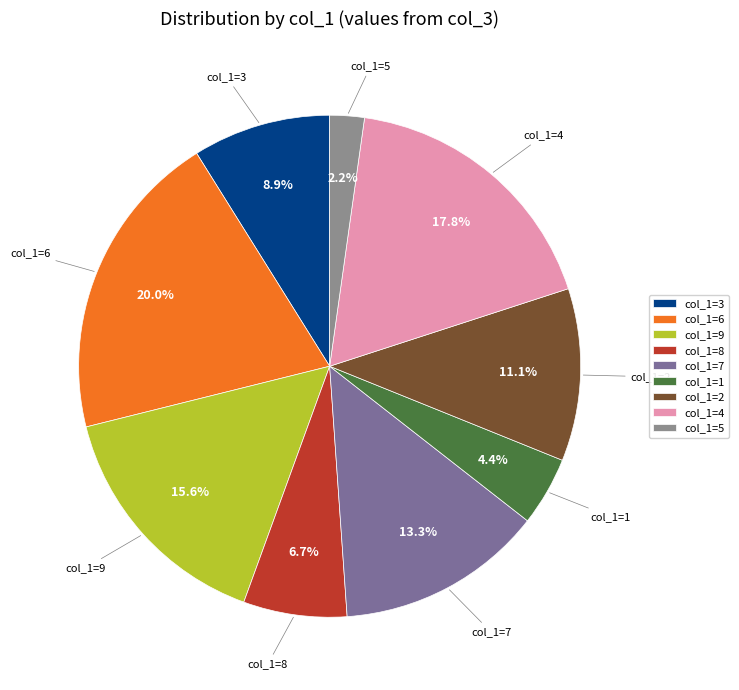

Do col_1=4 and col_1=5 together represent more than half of the pie?

No